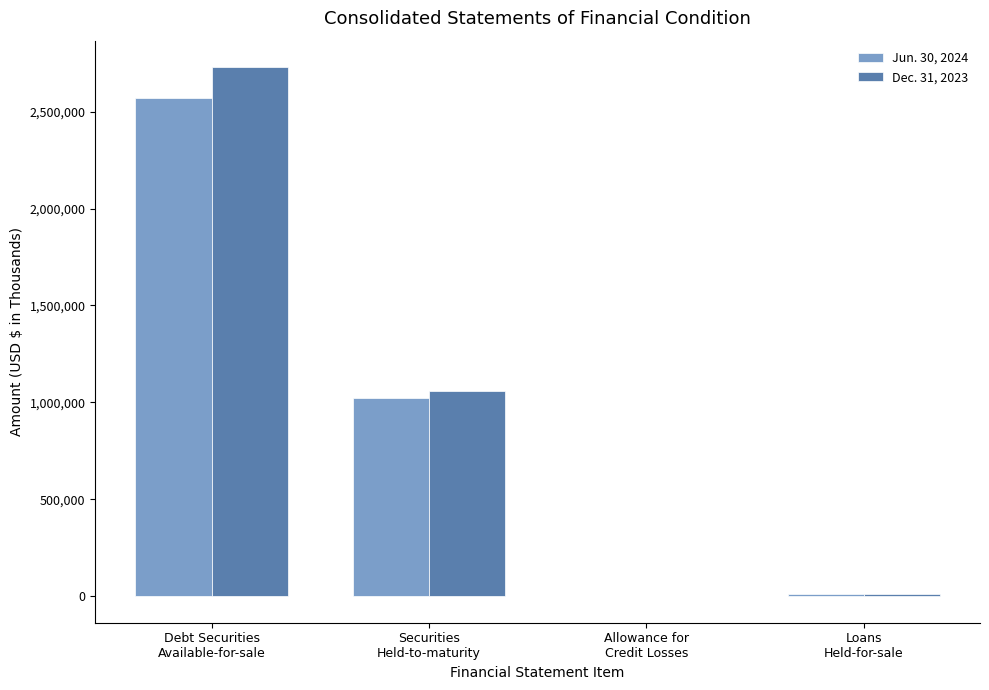

What is the total value across all series at Loans
Held-for-sale?

19252